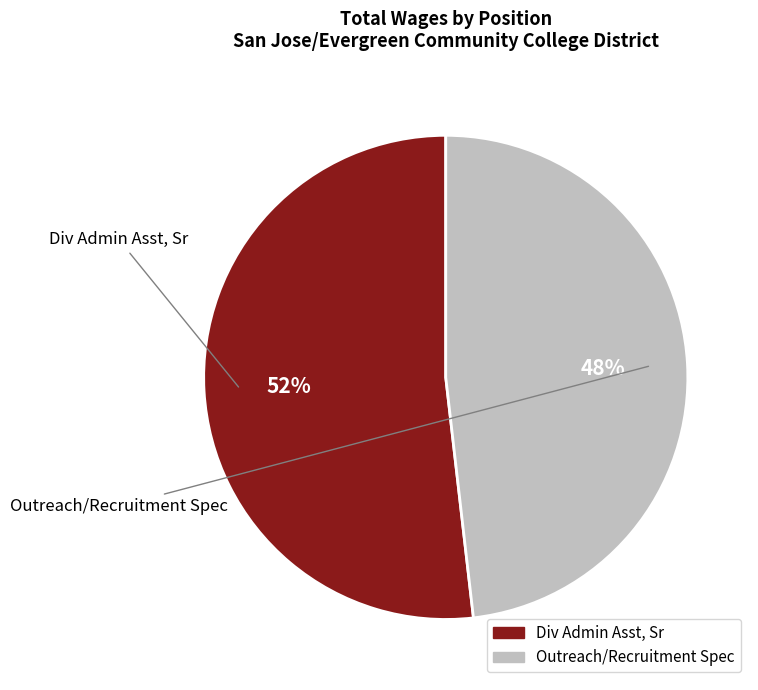

To the nearest percent, what is the difference between the largest and smallest slice percentages?

4%